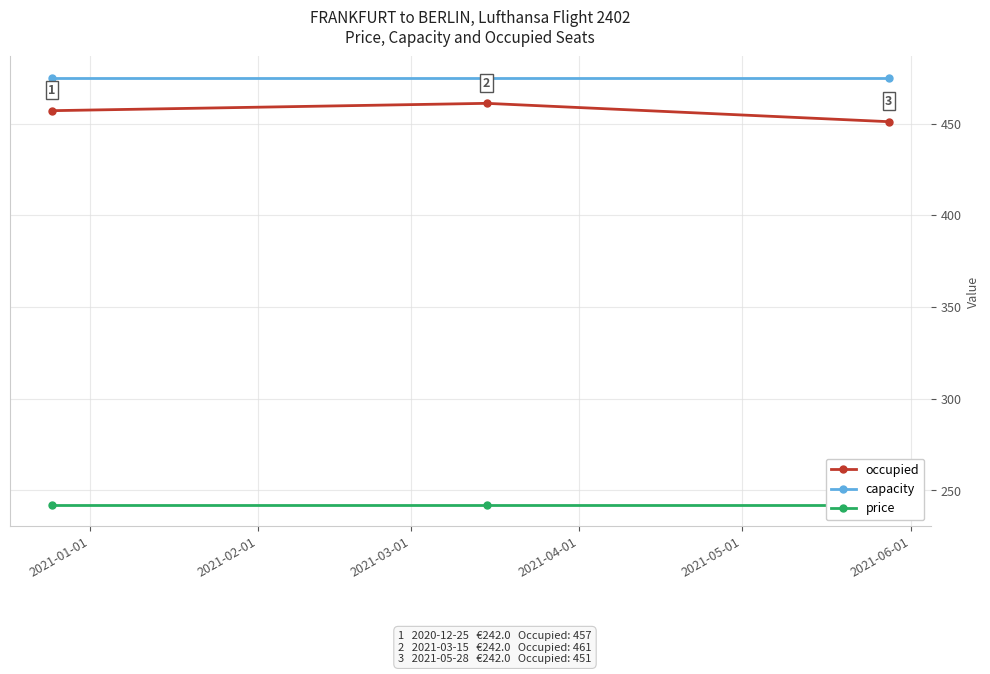

What is the value of the occupied point at the 2nd from the left?

461